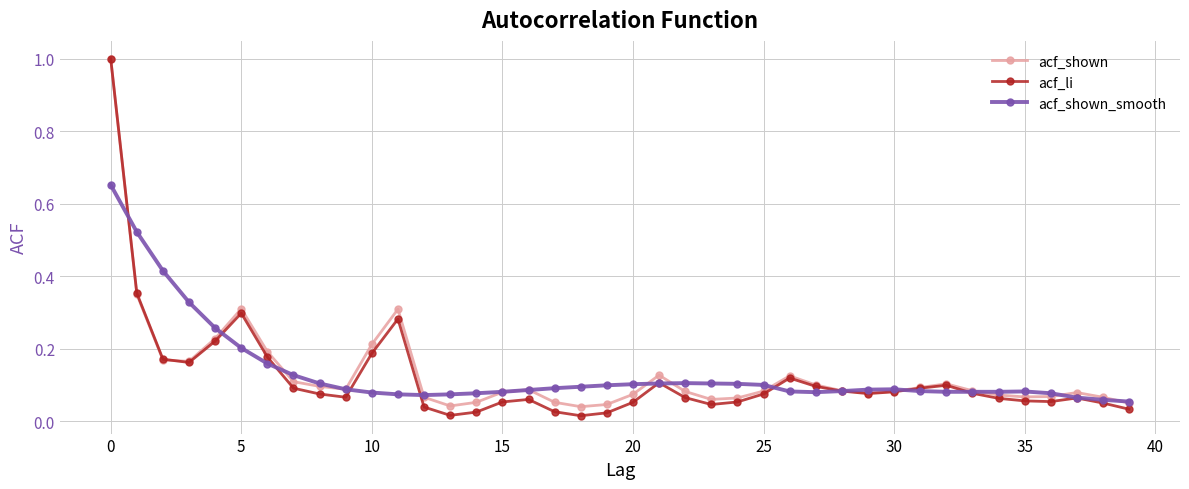

Which series has the widest spread of values?

acf_li